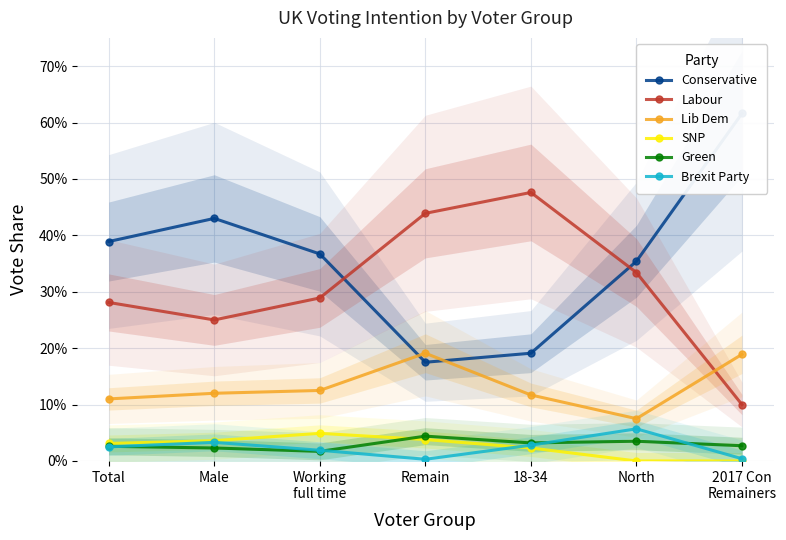

Where is Conservative nearest to the value 0?

Remain